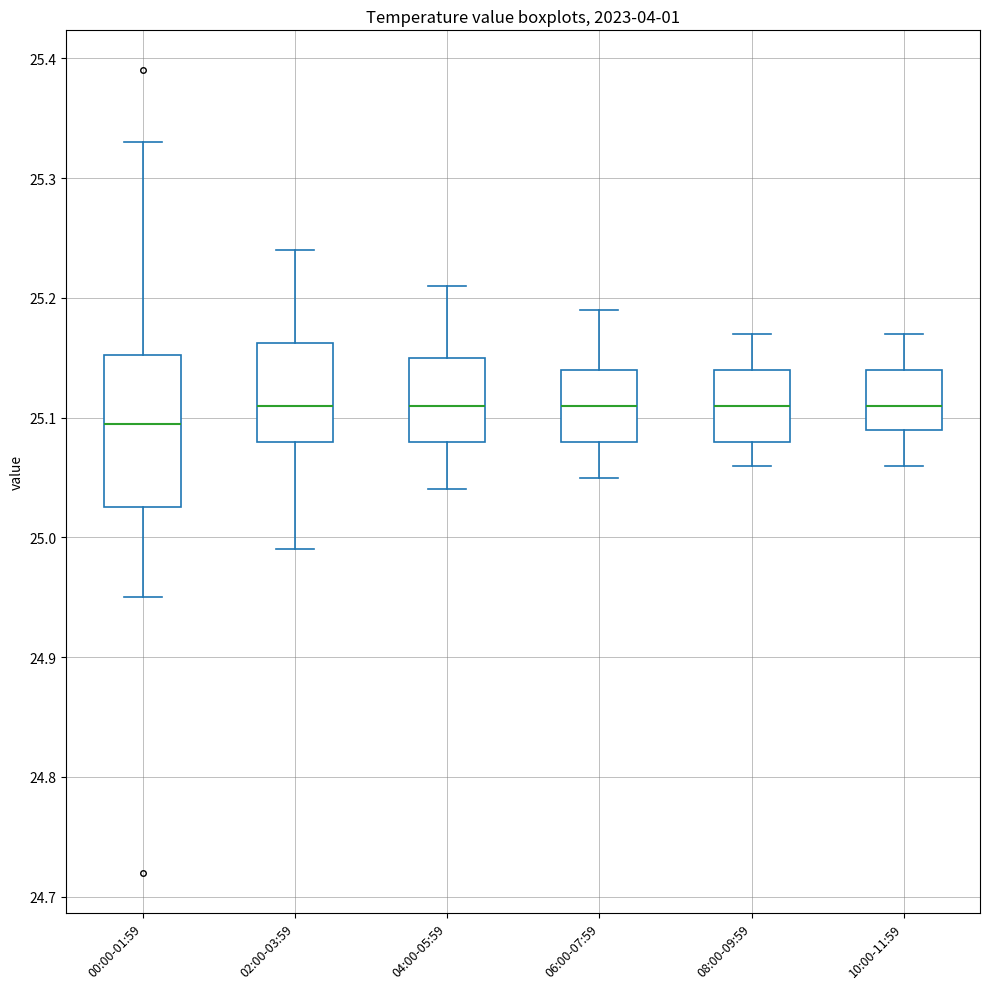

Reading left to right, read every box against the y-axis: the position of its median line, the range the box covers, and the ends of its whiskers. The values are not printed on the chart, so give them approximately, as read against the axis.

00:00-01:59: median 25.10, box 25.03 to 25.15, whiskers 24.95 to 25.33
02:00-03:59: median 25.11, box 25.08 to 25.16, whiskers 24.99 to 25.24
04:00-05:59: median 25.11, box 25.08 to 25.15, whiskers 25.04 to 25.21
06:00-07:59: median 25.11, box 25.08 to 25.14, whiskers 25.05 to 25.19
08:00-09:59: median 25.11, box 25.08 to 25.14, whiskers 25.06 to 25.17
10:00-11:59: median 25.11, box 25.09 to 25.14, whiskers 25.06 to 25.17